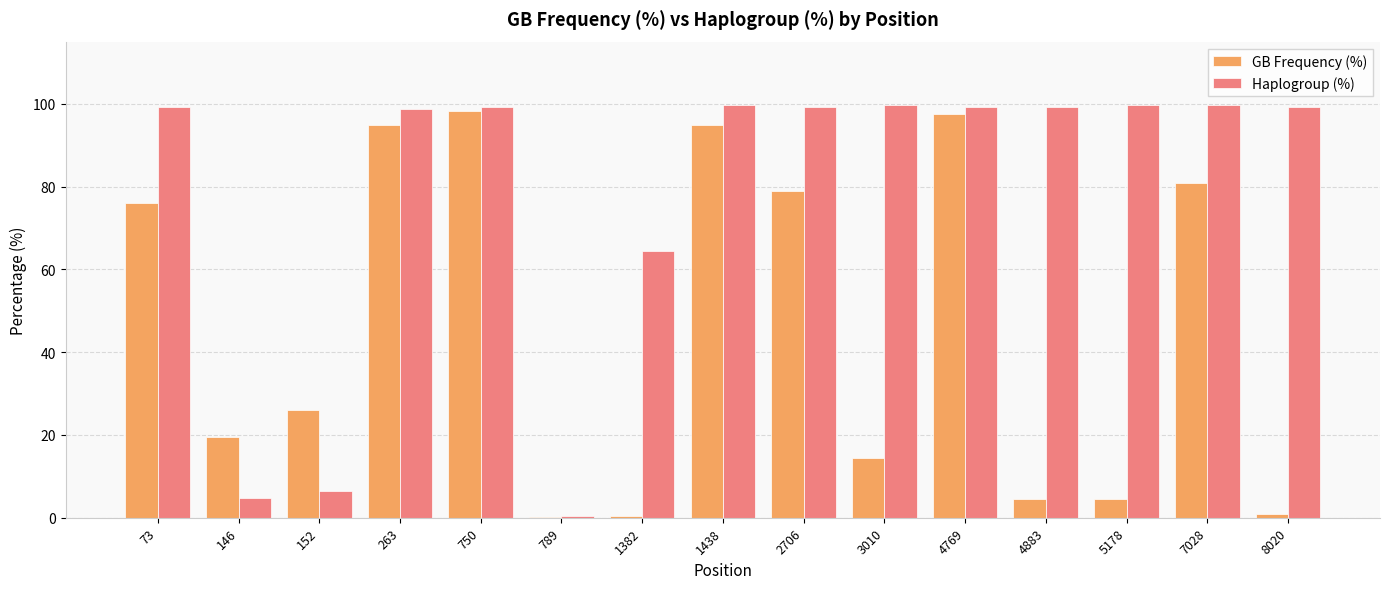

Count the number of data series in this chart.

2